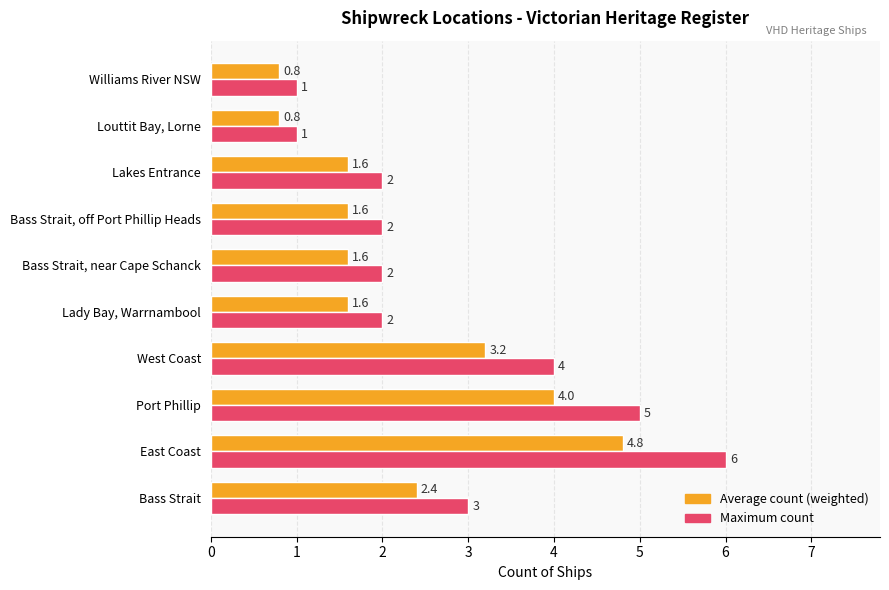

What is the average value of the Maximum count series?

2.8